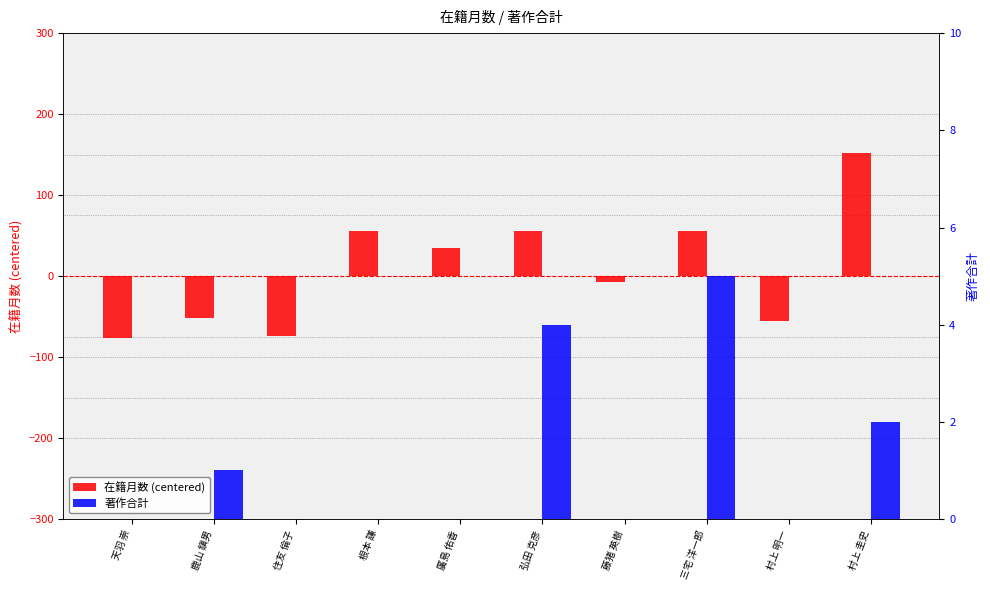

Does the chart contain stacked bars?

No